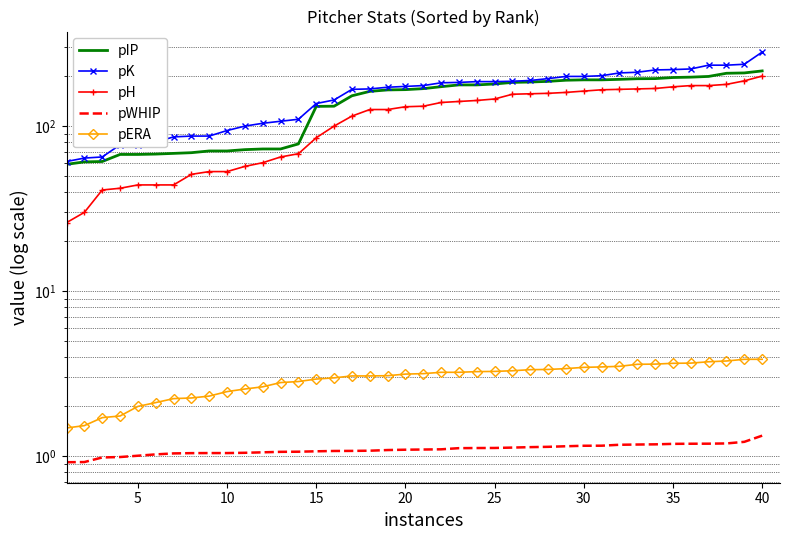

What is the difference between the highest and lowest values at 35?

86.0